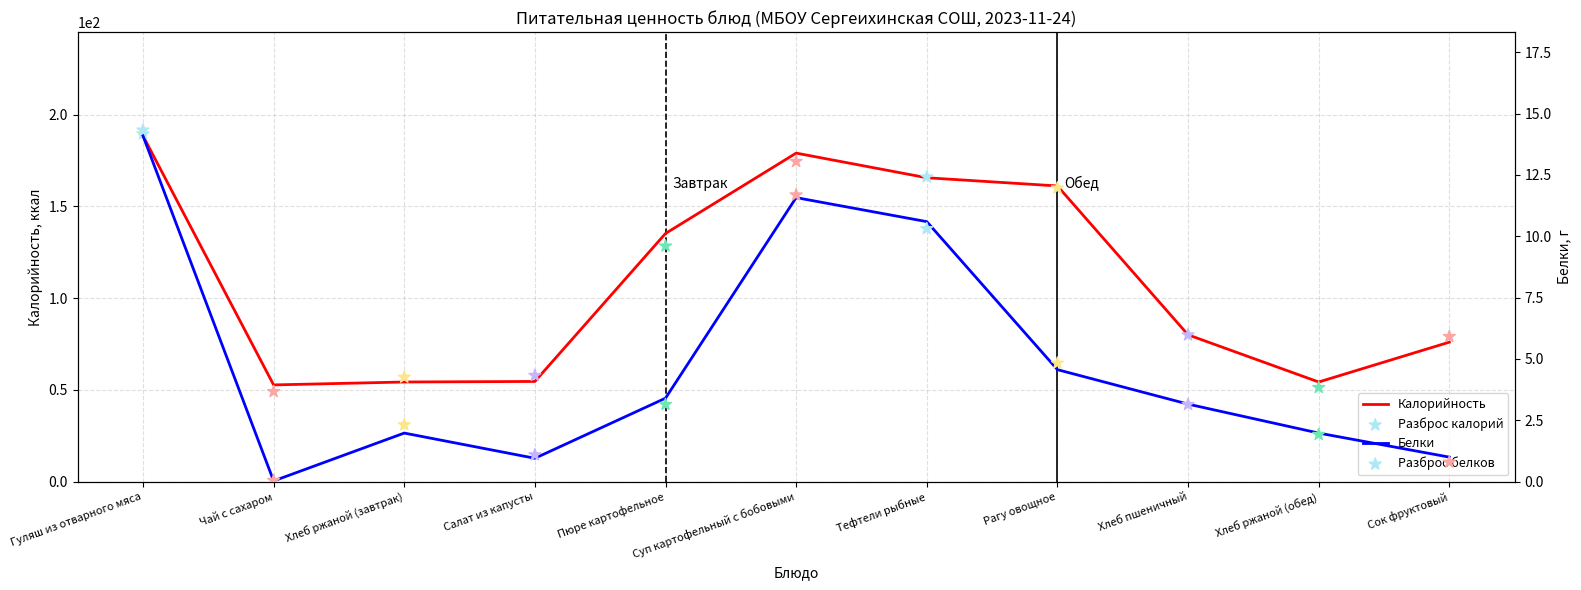

What is the total value across all series at Хлеб пшеничный?

166.2